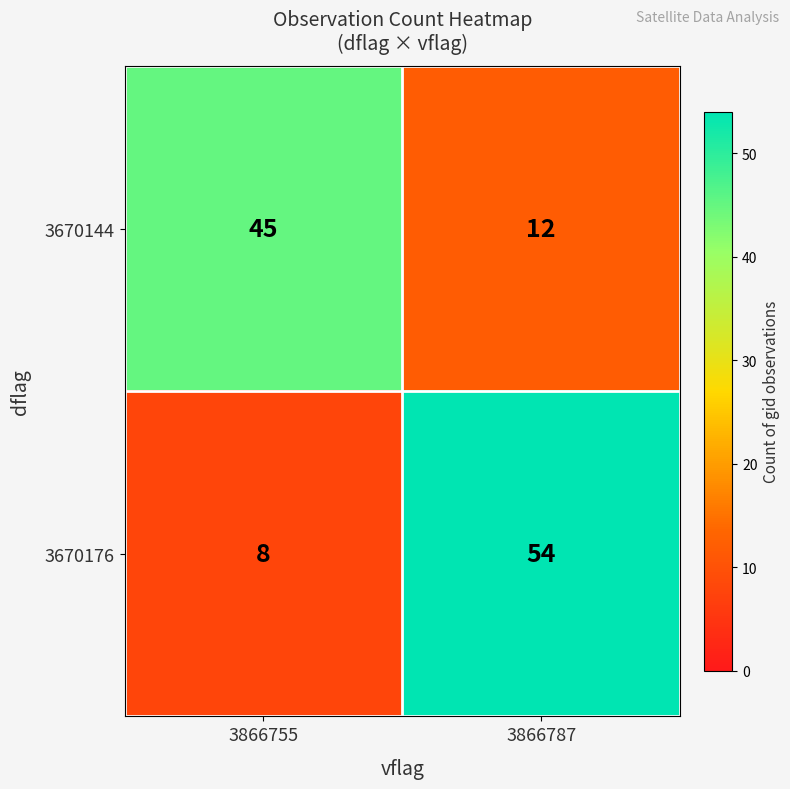

How many data points does each series have?

2